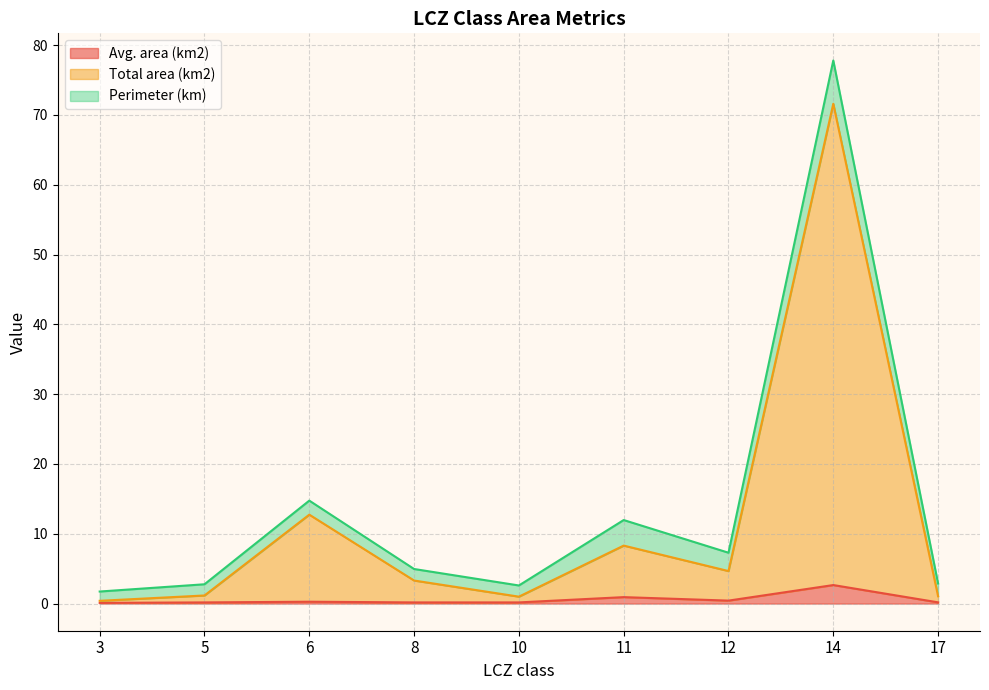

Does the chart display data point markers on the line(s)?

No